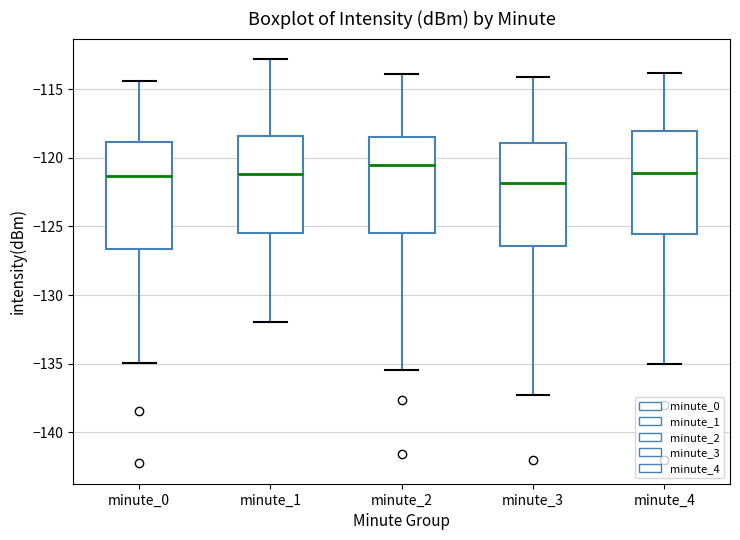

Reading left to right, read every box against the y-axis: the position of its median line, the range the box covers, and the ends of its whiskers. The values are not printed on the chart, so give them approximately, as read against the axis.

minute_0: median -121.5, box -126.5 to -119.0, whiskers -135.0 to -114.5
minute_1: median -121.0, box -125.5 to -118.5, whiskers -132.0 to -113.0
minute_2: median -120.5, box -125.5 to -118.5, whiskers -135.5 to -114.0
minute_3: median -122.0, box -126.5 to -119.0, whiskers -137.0 to -114.0
minute_4: median -121.0, box -125.5 to -118.0, whiskers -135.0 to -114.0